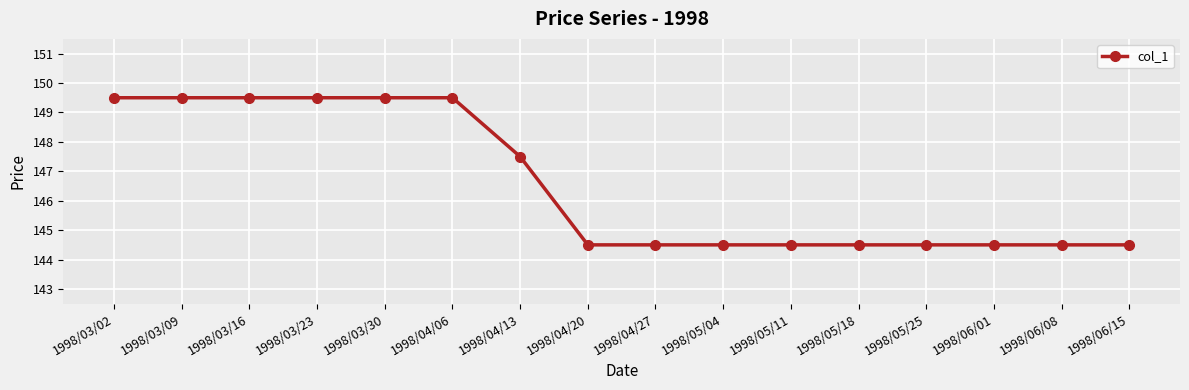

Count the values in the range 144 to 149.

10